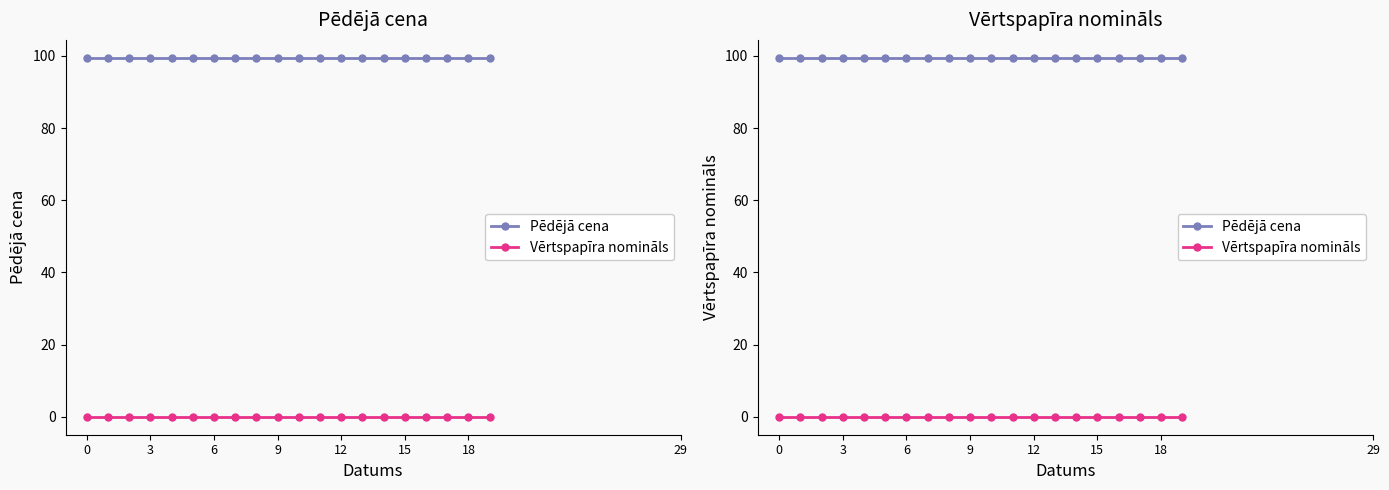

List the series in order of their overall mean, lowest first.

Vērtspapīra nomināls, Pēdējā cena